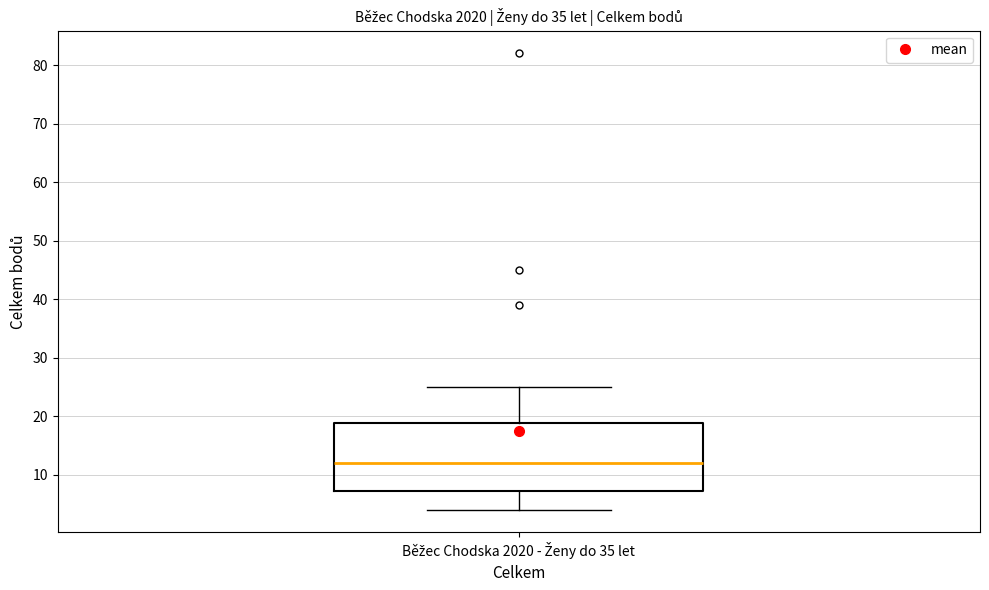

Read this box plot against the y-axis: the position of the median line, the range covered by the box, and the ends of both whiskers. The values are not printed on the chart, so give them approximately, as read against the axis.

median 12, box 7 to 19, whiskers 4 to 25